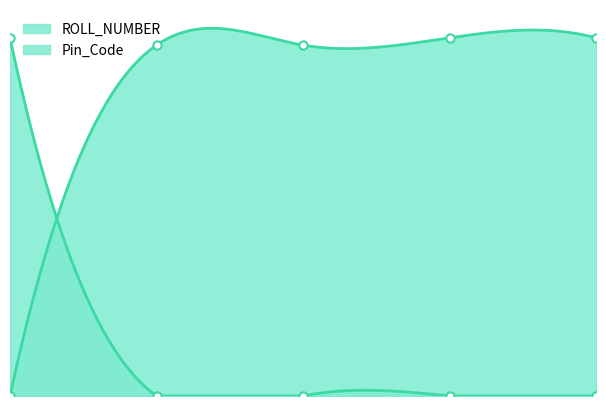

Rank the categories by Pin_Code value from lowest to highest.

2, 3, 4, 5, 1